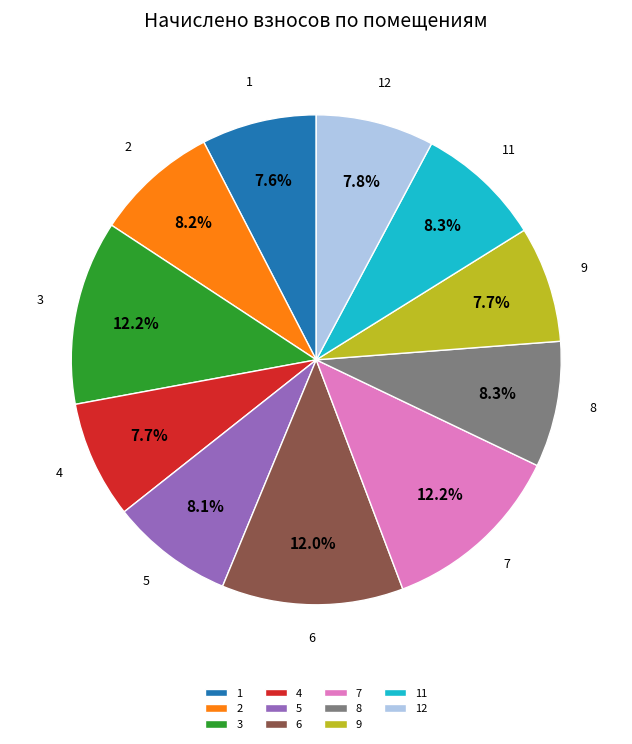

True or false: 1 accounts for 8% of the total.

True